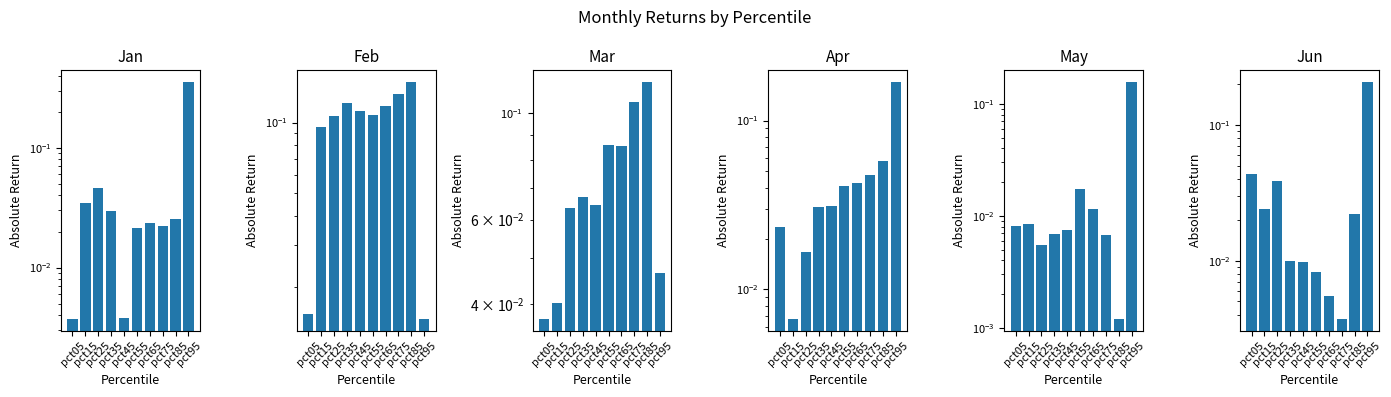

True or false: Apr has a value of 0.0 at pct15.

True